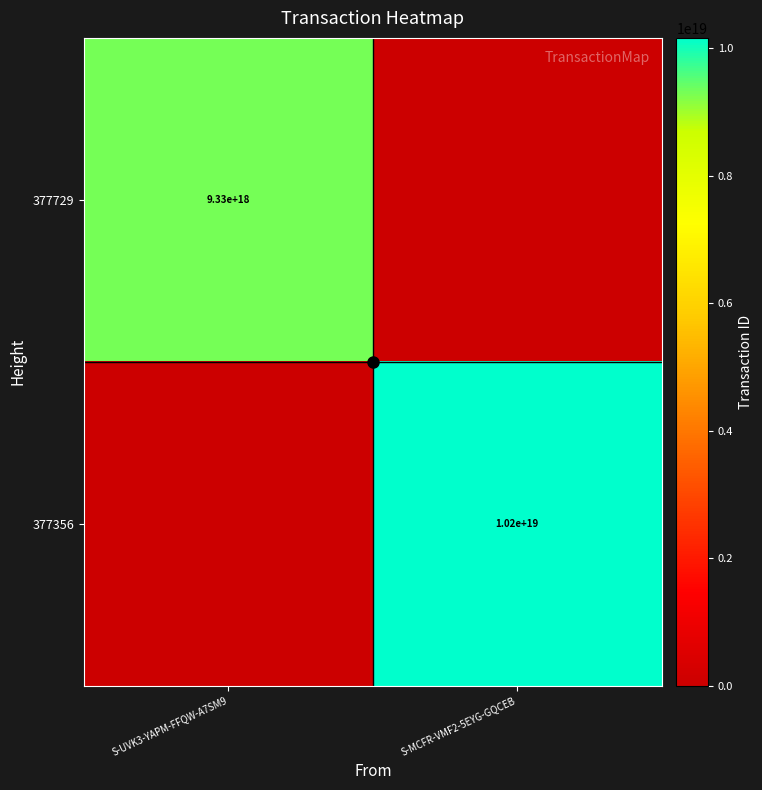

Read the 377729 value at S-UVK3-YAPM-FFQW-A7SM9.

9325363940094902272